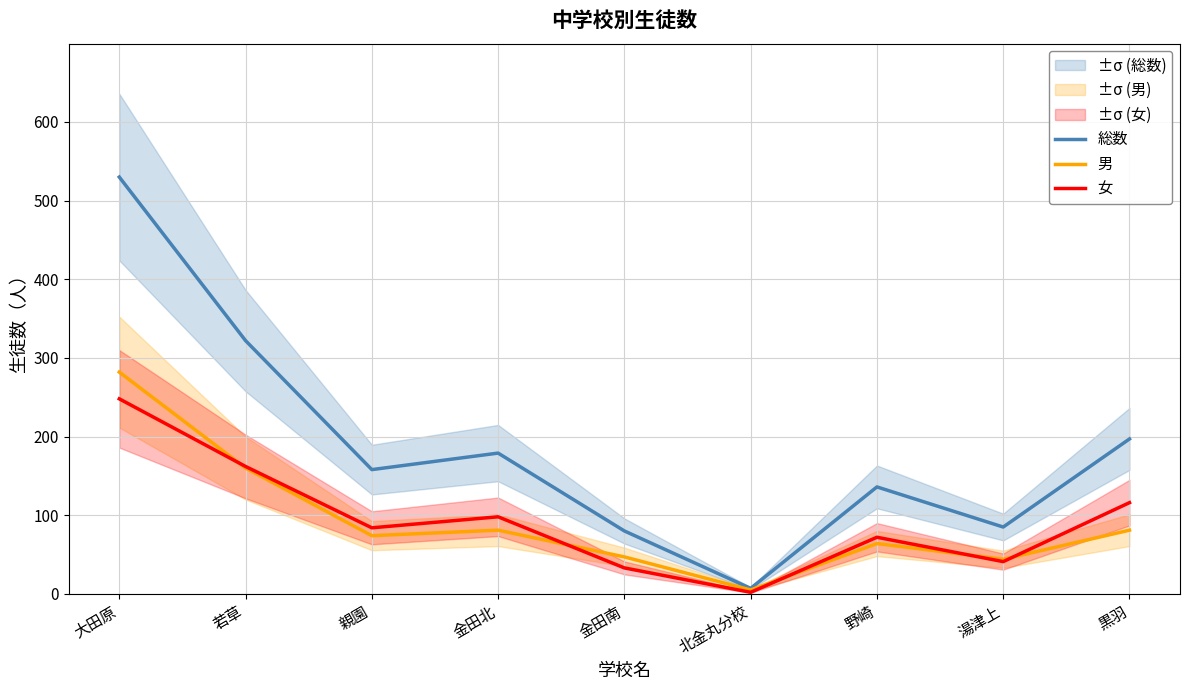

Does the chart display data point markers on the line(s)?

No